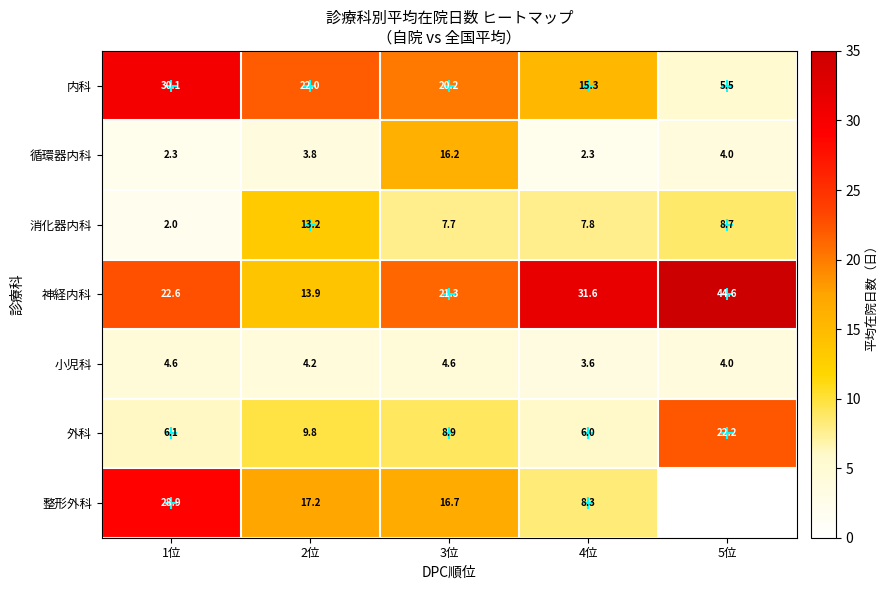

What is the difference between the maximum and minimum values in the 内科 series?

24.6